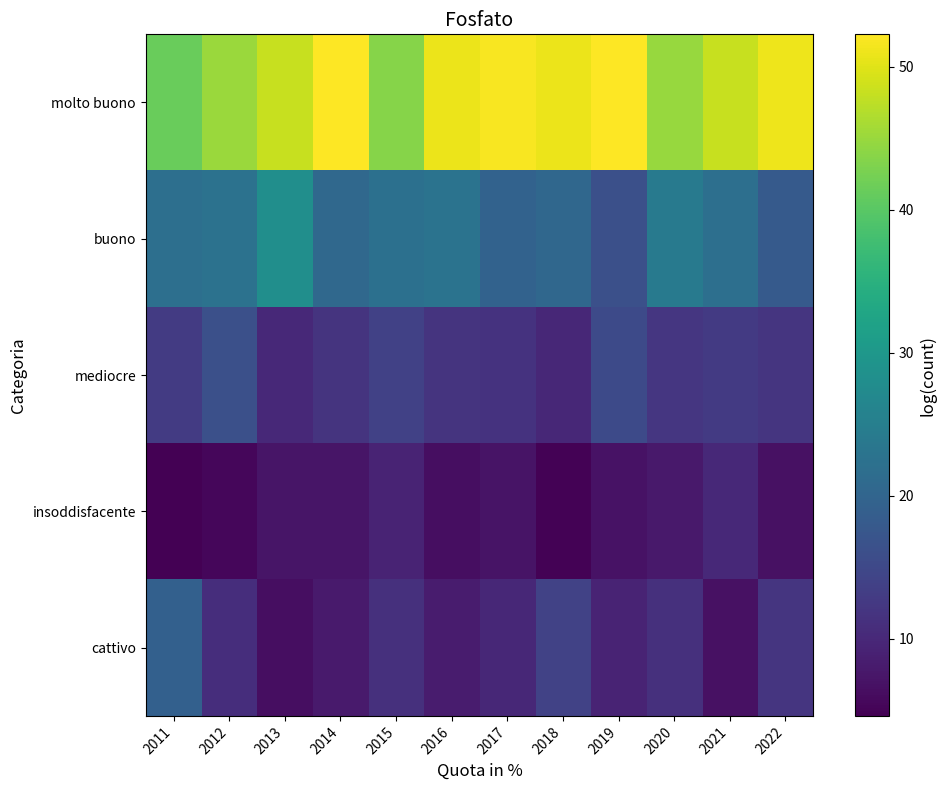

Rank the series at 2019 from highest to lowest value.

molto buono, buono, mediocre, cattivo, insoddisfacente